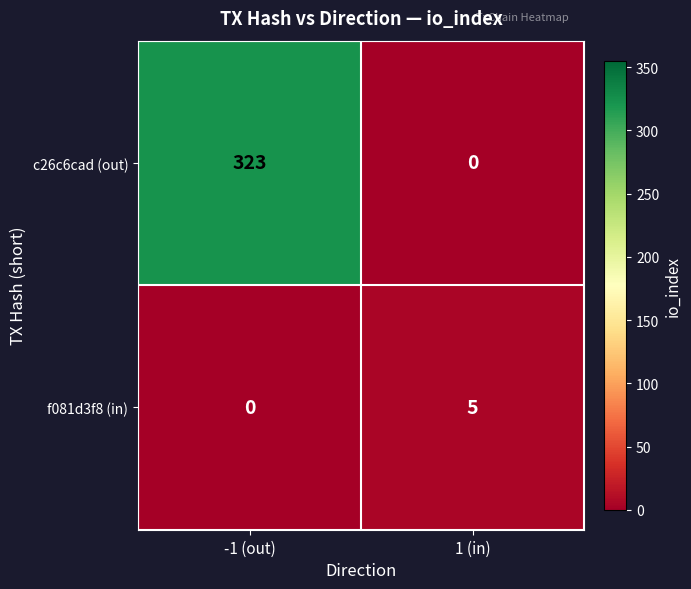

The value of c26c6cad (out) at -1 (out) is 499. True or false?

False